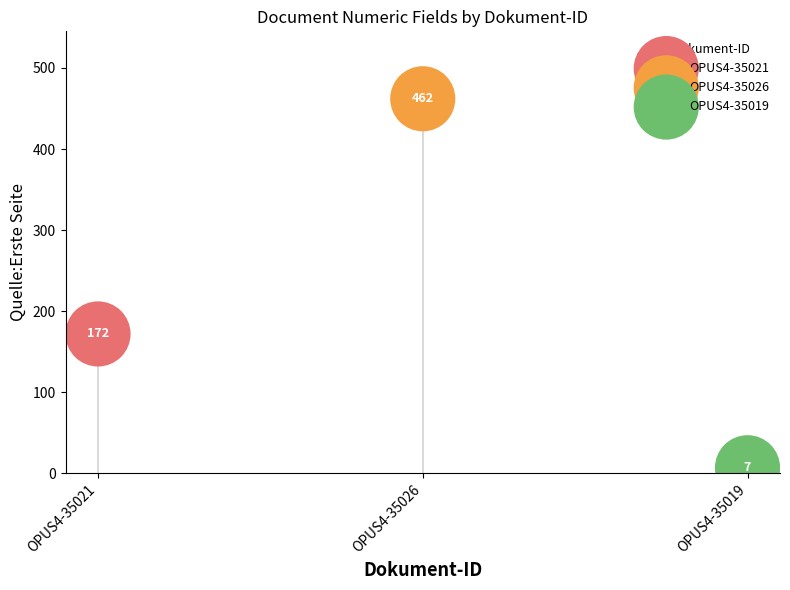

What are all the series names shown in the legend?

OPUS4-35021, OPUS4-35026, OPUS4-35019